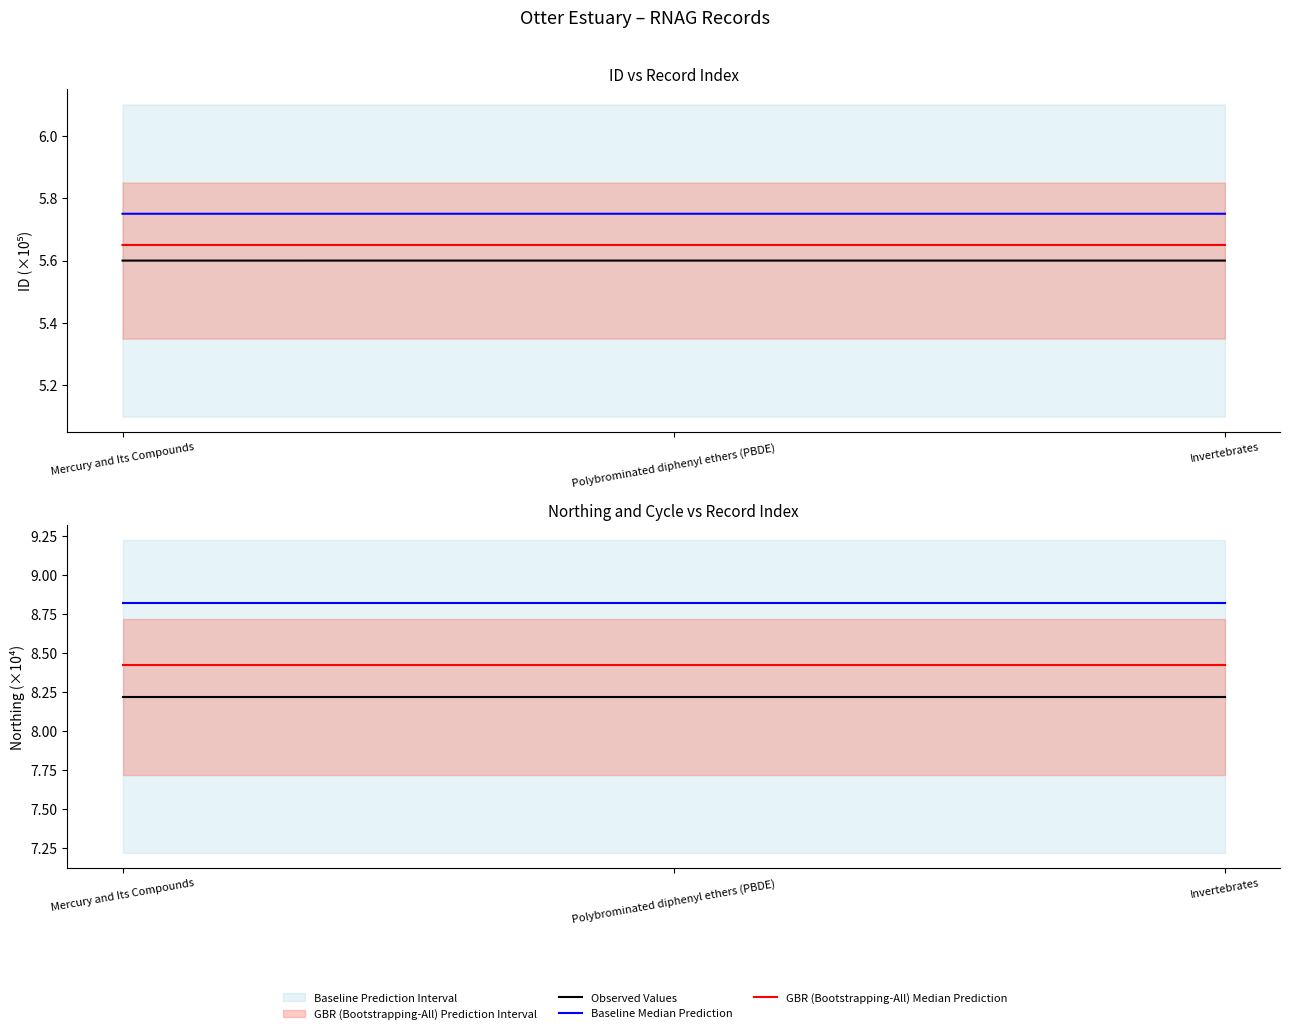

What is the sum of all Observed Values values?

24.7